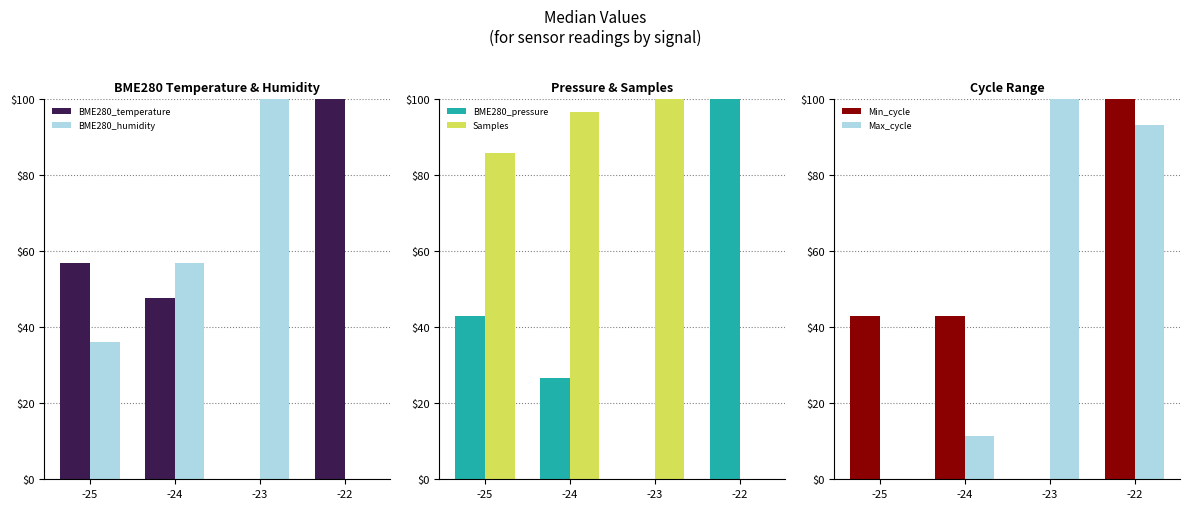

Between -23 and -25, which is larger?

-25